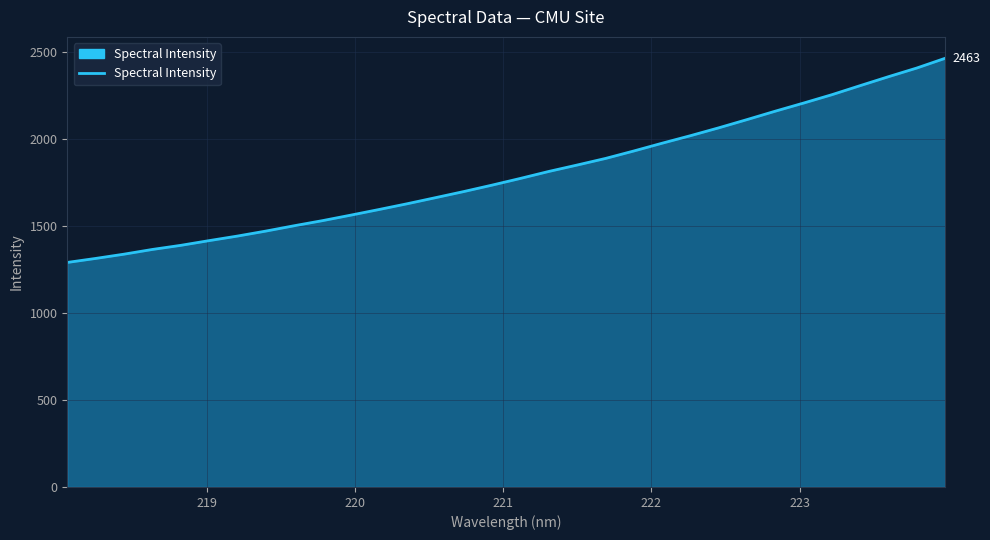

What is the difference between the maximum and minimum values?

1173.0